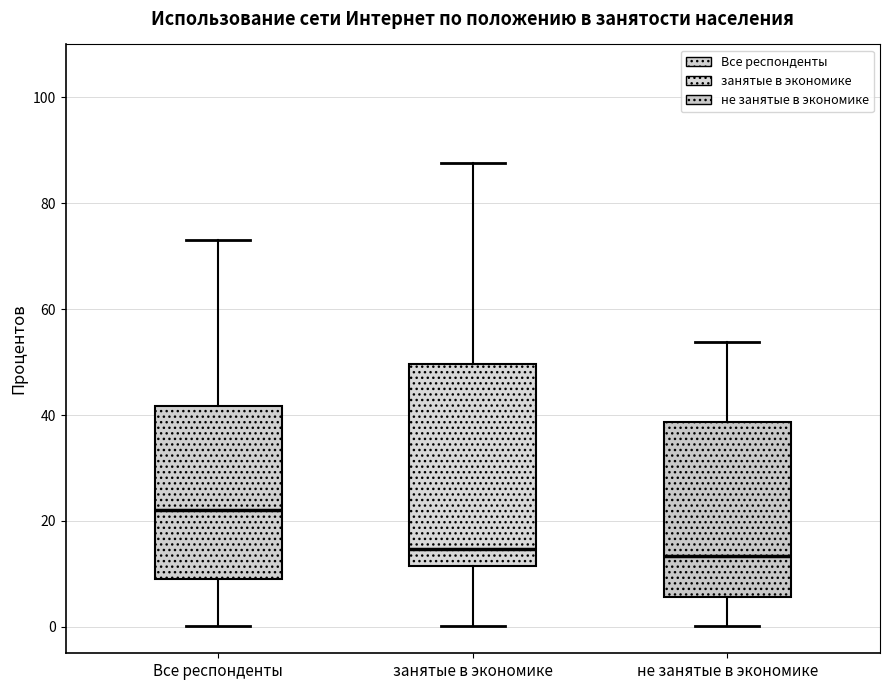

Reading left to right, transcribe this box plot: for each box, give where its median line is, the range the box spans, and where its two whiskers end, as read against the y-axis. The values are not printed on the chart, so give them approximately, as read against the axis.

Все респонденты: median 22, box 10 to 42, whiskers 0 to 74
занятые в экономике: median 14, box 12 to 50, whiskers 0 to 88
не занятые в экономике: median 14, box 6 to 38, whiskers 0 to 54